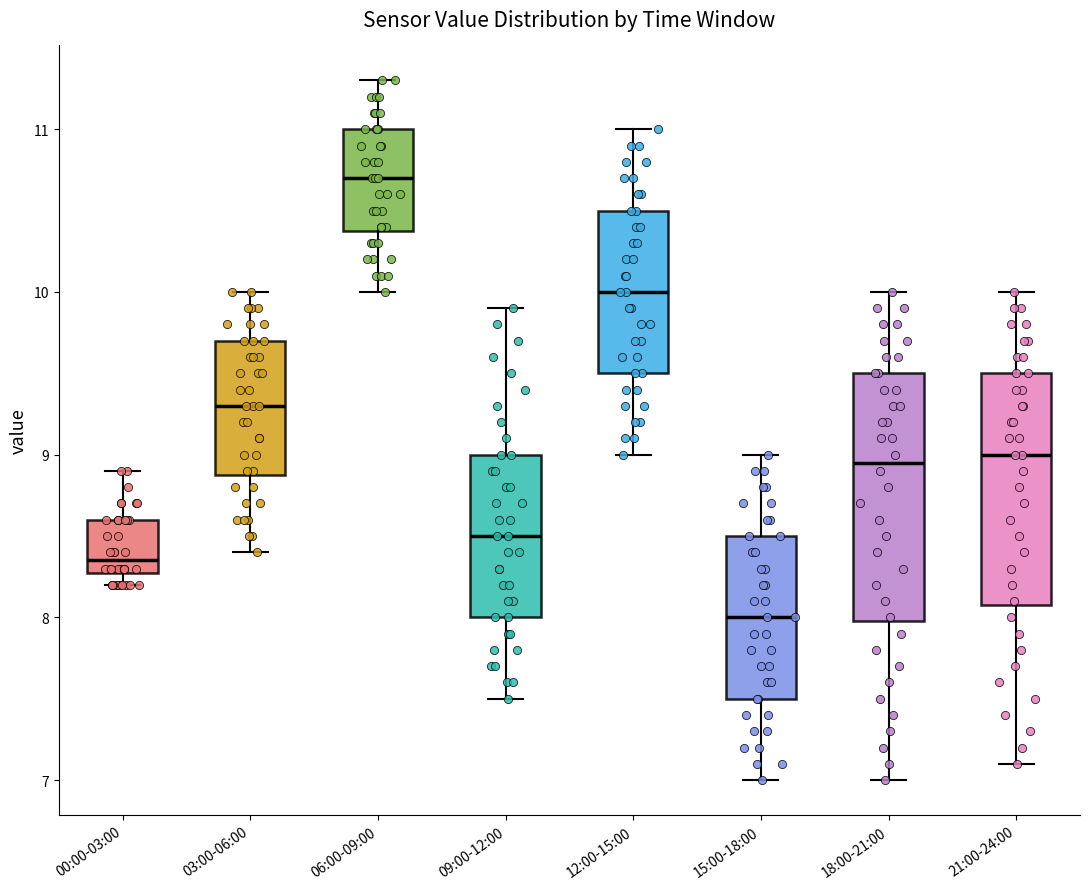

Which box's median line is the lowest?

15:00-18:00